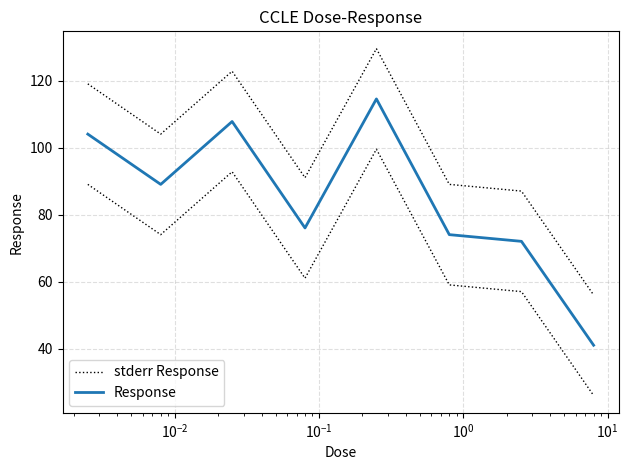

True or false: stderr Response has a value of 91.0 at $\mathdefault{10^{-1}}$.

True